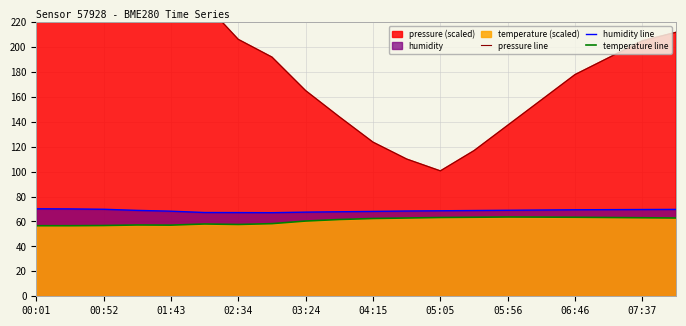

At which label does humidity line first exceed 68?

00:01